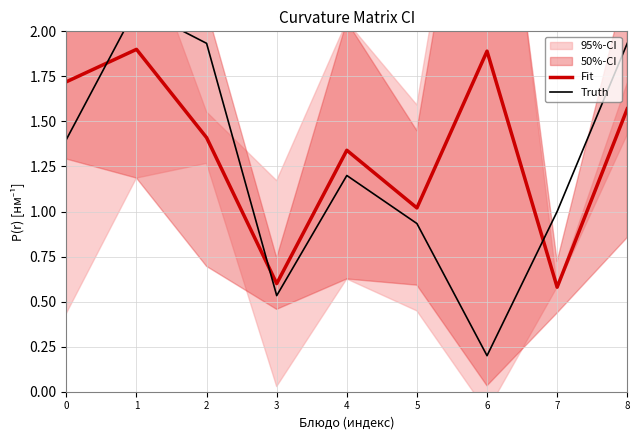

Which series has the largest range (max minus min)?

Truth